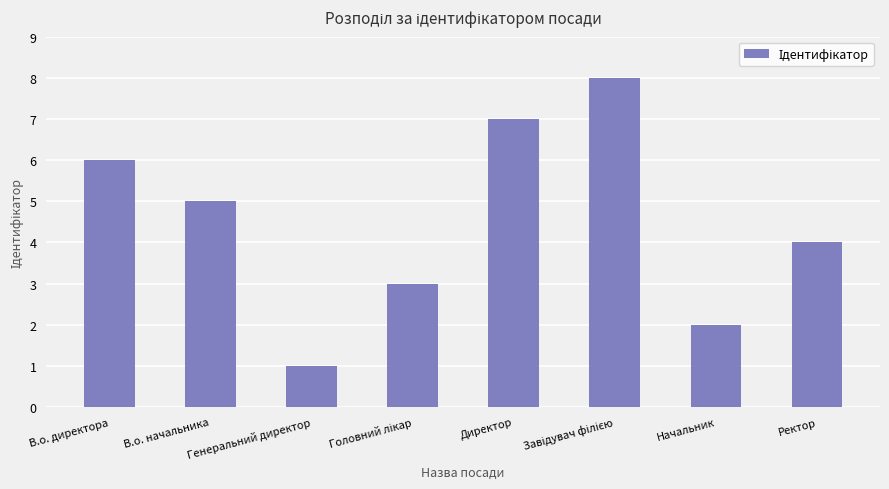

Does the chart contain stacked bars?

No